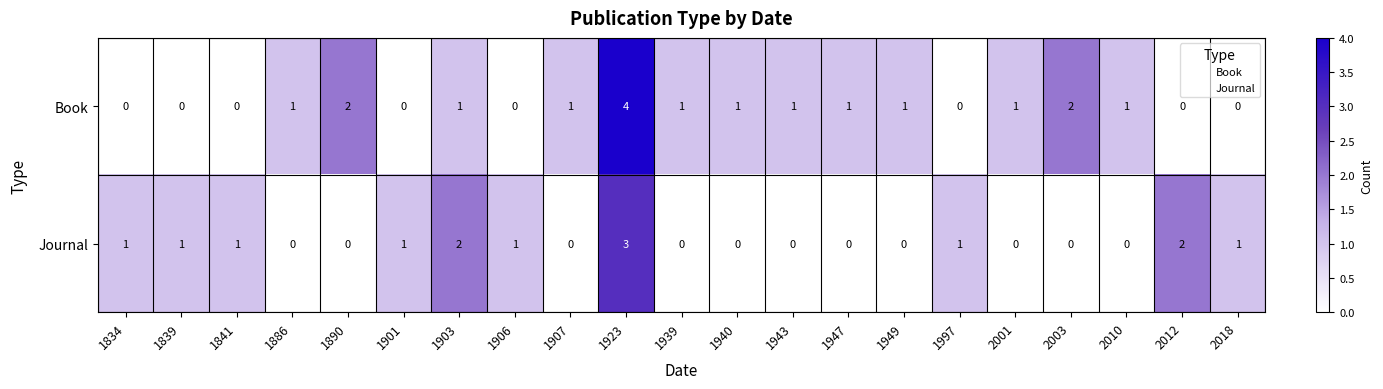

Which series has the largest total across all categories?

Book